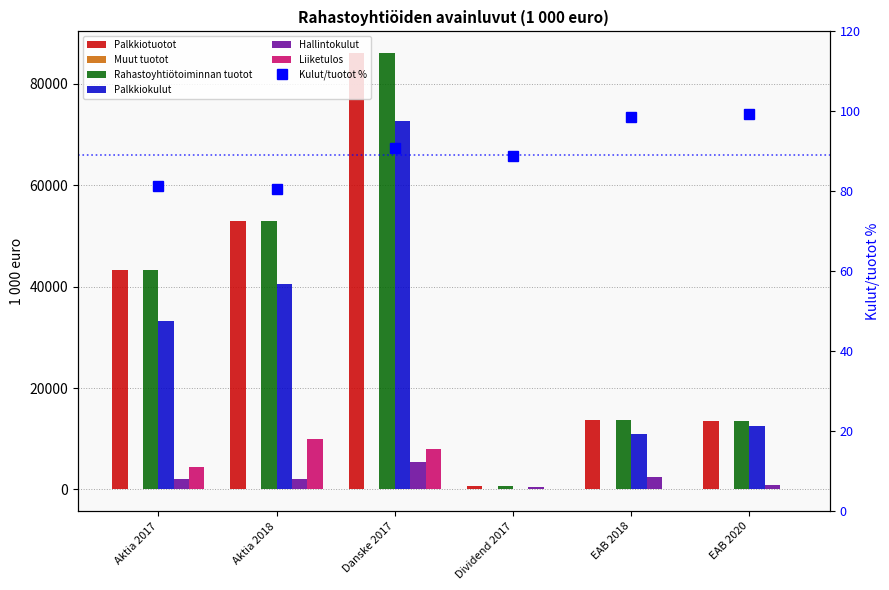

List the labels in order of Rahastoyhtiötoiminnan tuotot value, smallest first.

Dividend 2017, EAB 2020, EAB 2018, Aktia 2017, Aktia 2018, Danske 2017